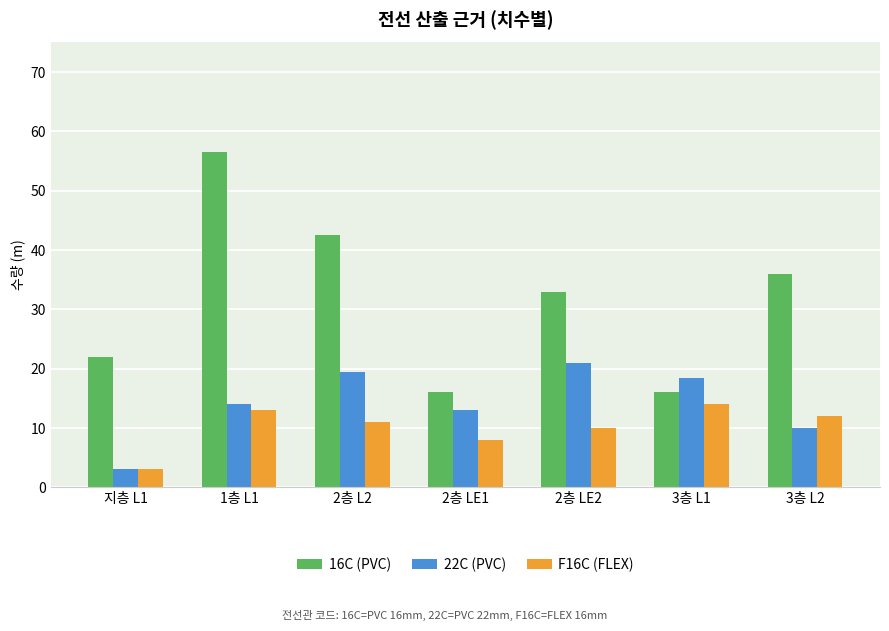

How many data points does each series have?

7